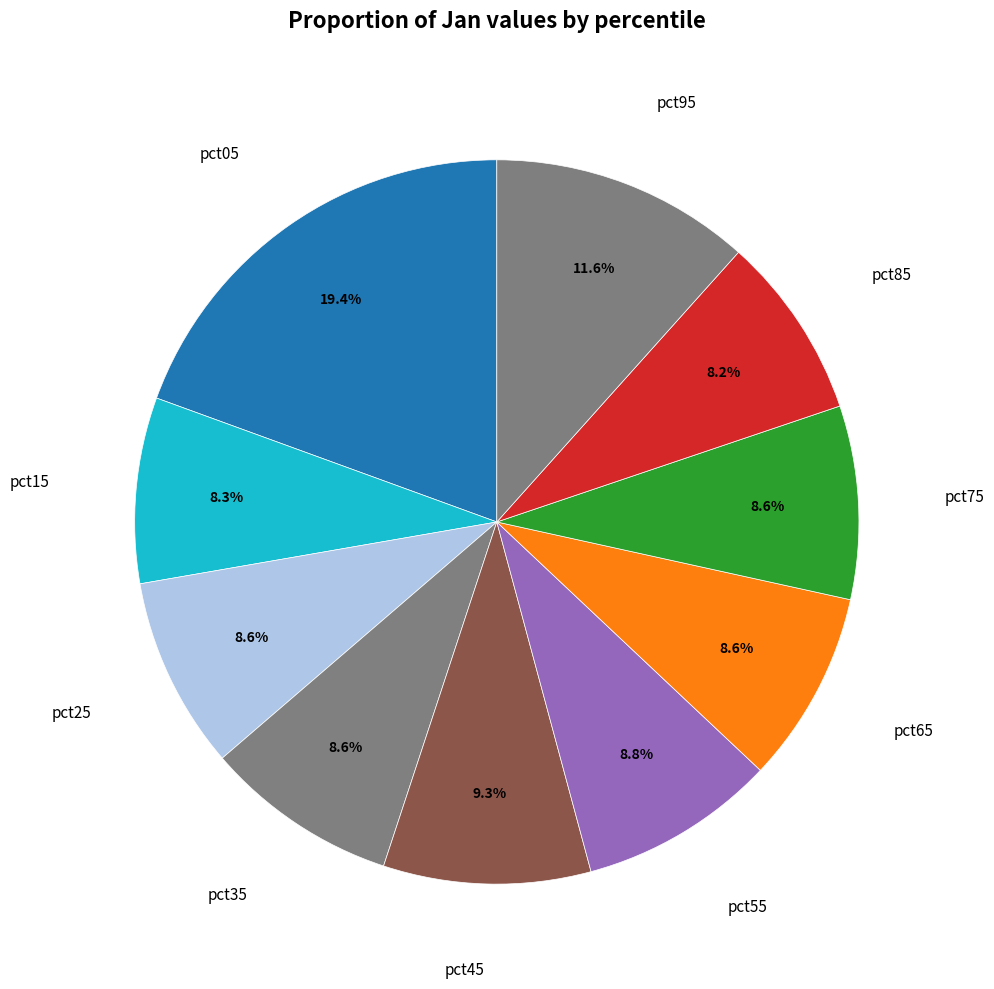

Count the number of slices in the pie.

10